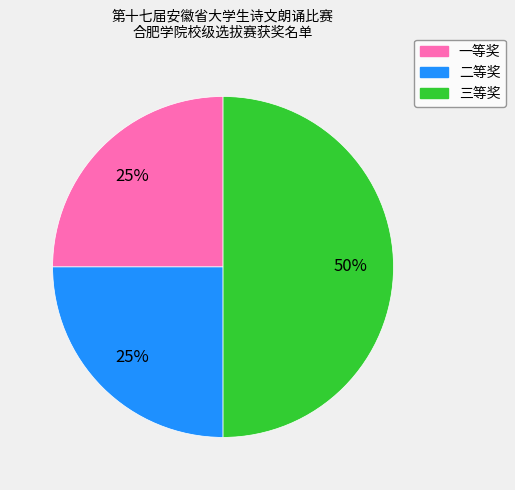

To the nearest percent, what portion does 一等奖 represent?

25%